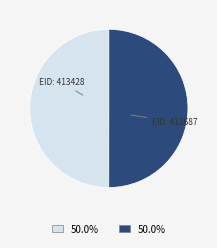

Count the number of slices in the pie.

2